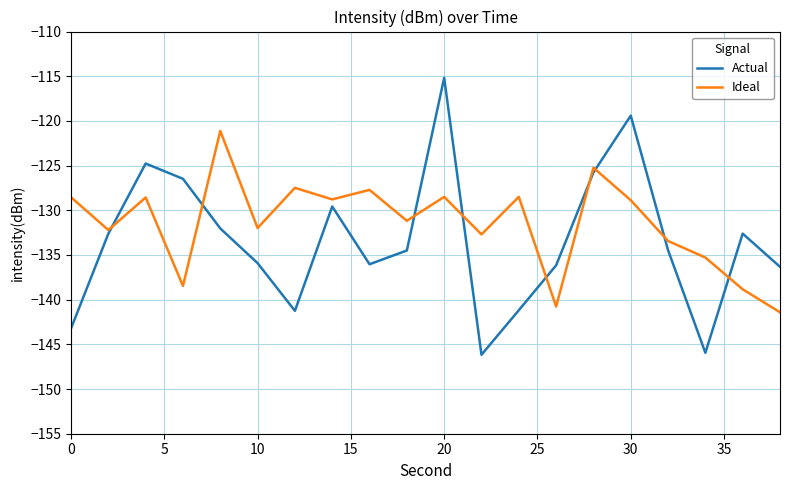

Rank the series by their average value, from highest to lowest.

Ideal, Actual